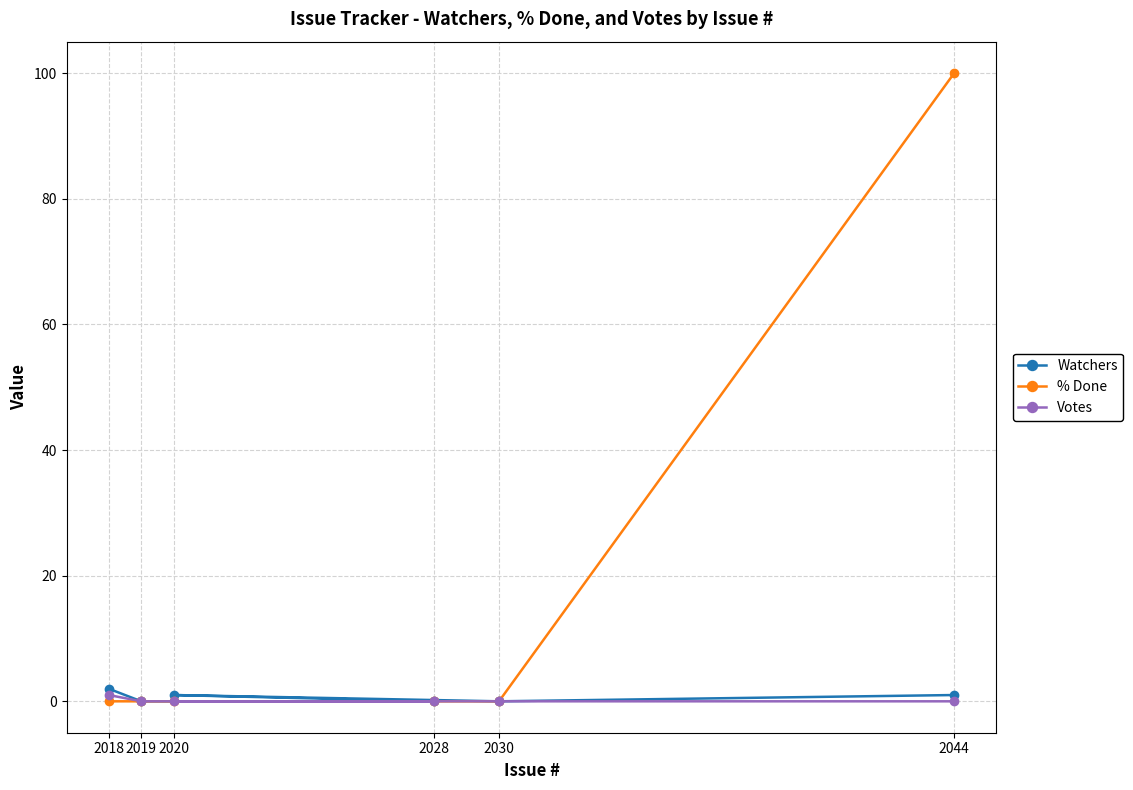

Reading left to right, extract all data points from this chart.

Watchers: 2018=2	2019=0	2020=1	2028=0	2030=0	2044=1
% Done: 2018=0	2019=0	2020=0	2028=0	2030=0	2044=100
Votes: 2018=1	2019=0	2020=0	2028=0	2030=0	2044=0